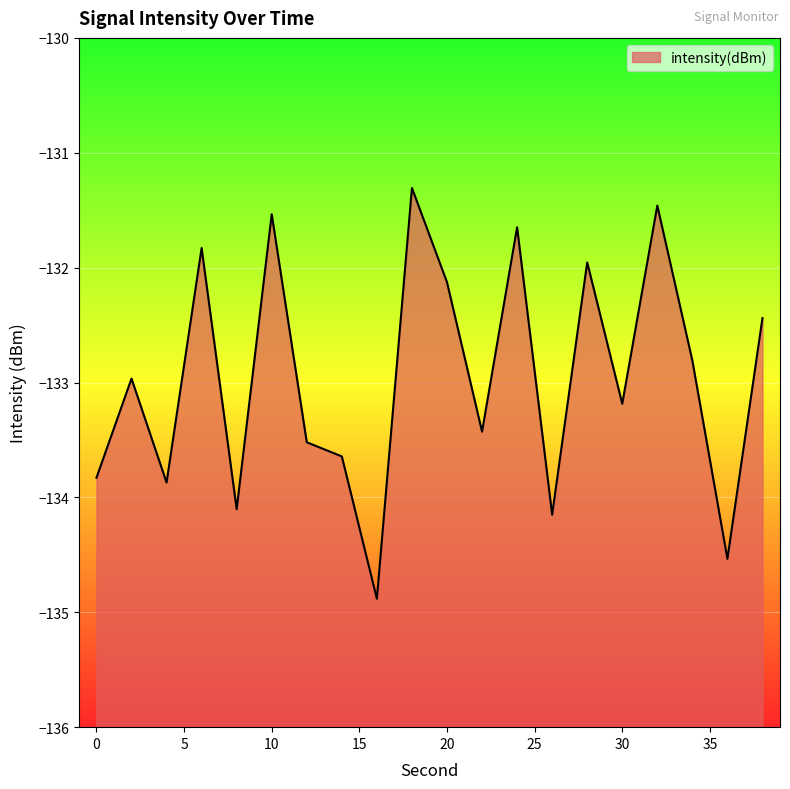

Does the chart display data point markers on the line(s)?

No